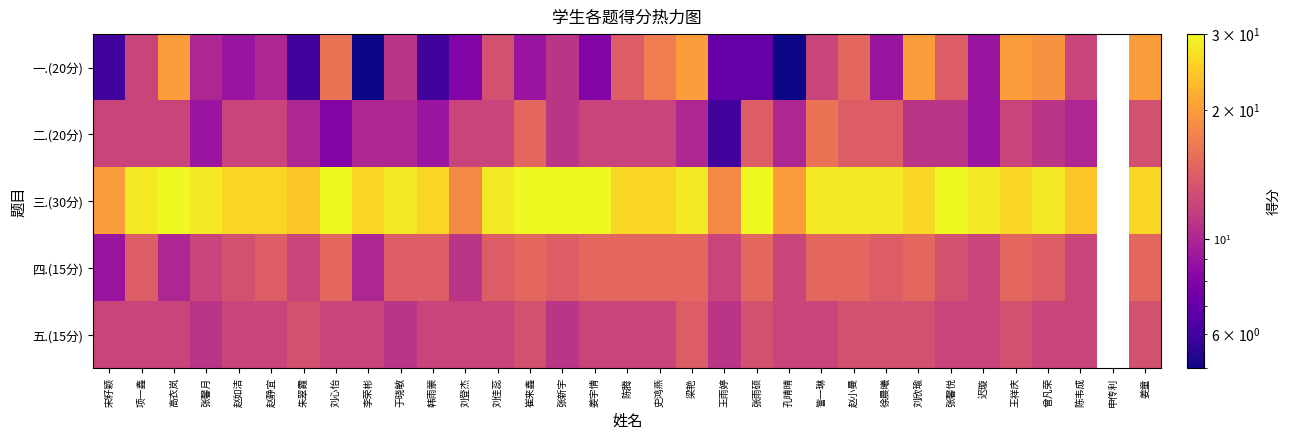

What is the difference between the 四.(15分) values at 刘登杰 and 韩雨蒙?

3.0